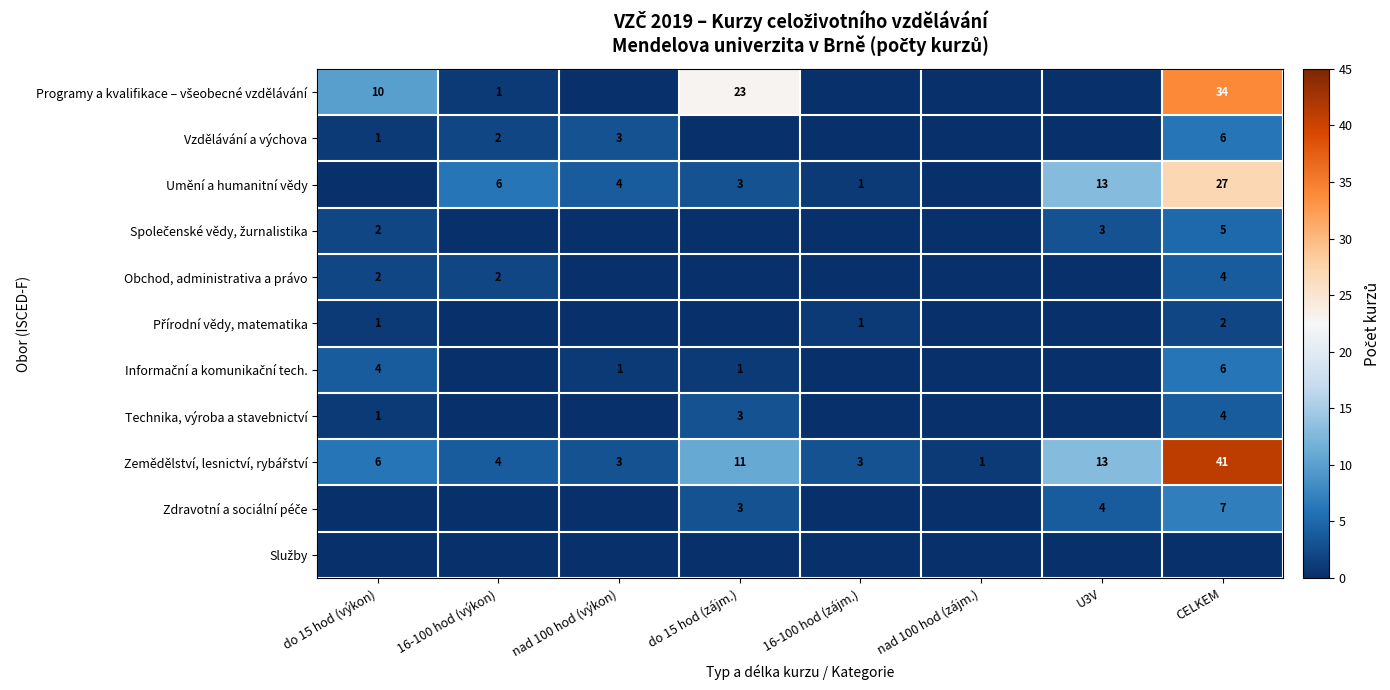

The value of Obchod, administrativa a právo at CELKEM is 2. True or false?

False